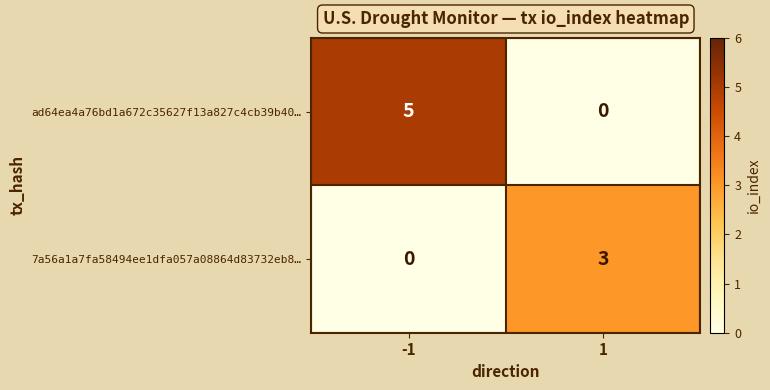

Reading left to right, what are all the values shown in this chart?

ad64ea4a76bd1a672c35627f13a827c4cb39b40…: 5	0
7a56a1a7fa58494ee1dfa057a08864d83732eb8…: 0	3